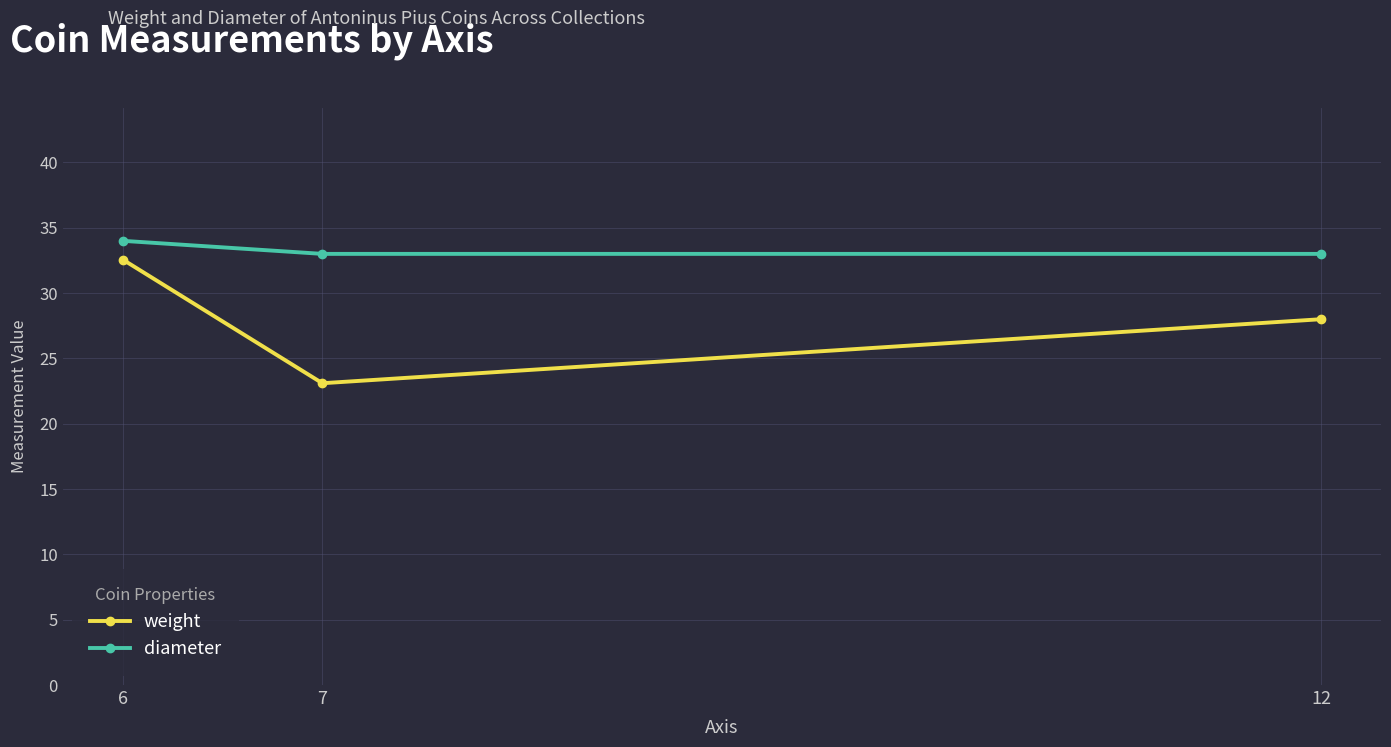

Reading left to right, extract all data points from this chart.

weight: 32.6	23.1	28.0
diameter: 34.0	33.0	33.0